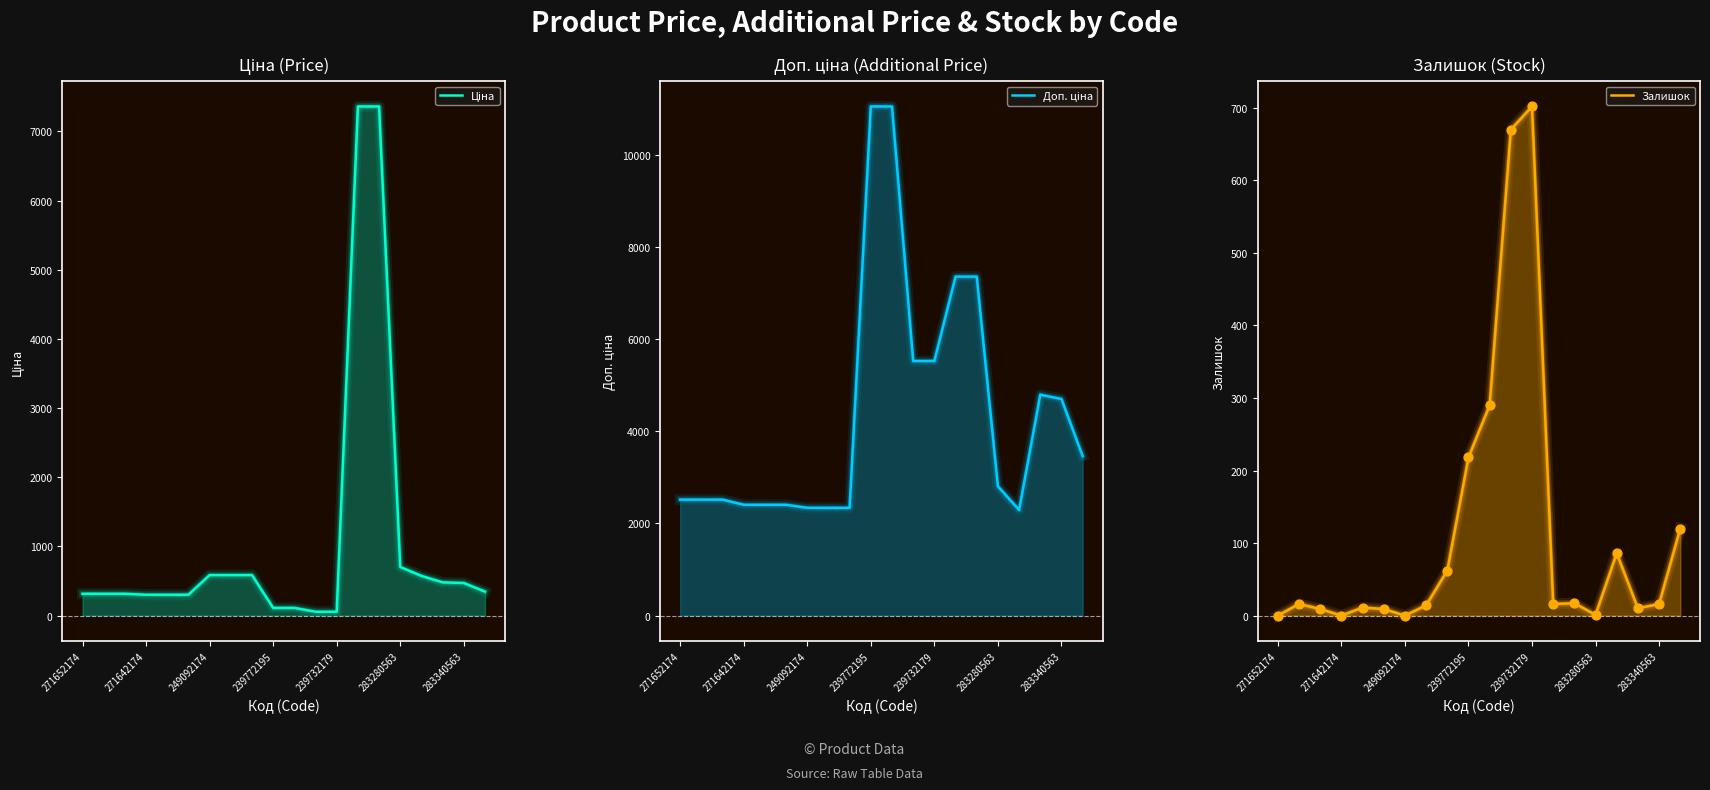

Which series has the largest total across all categories?

Доп. ціна